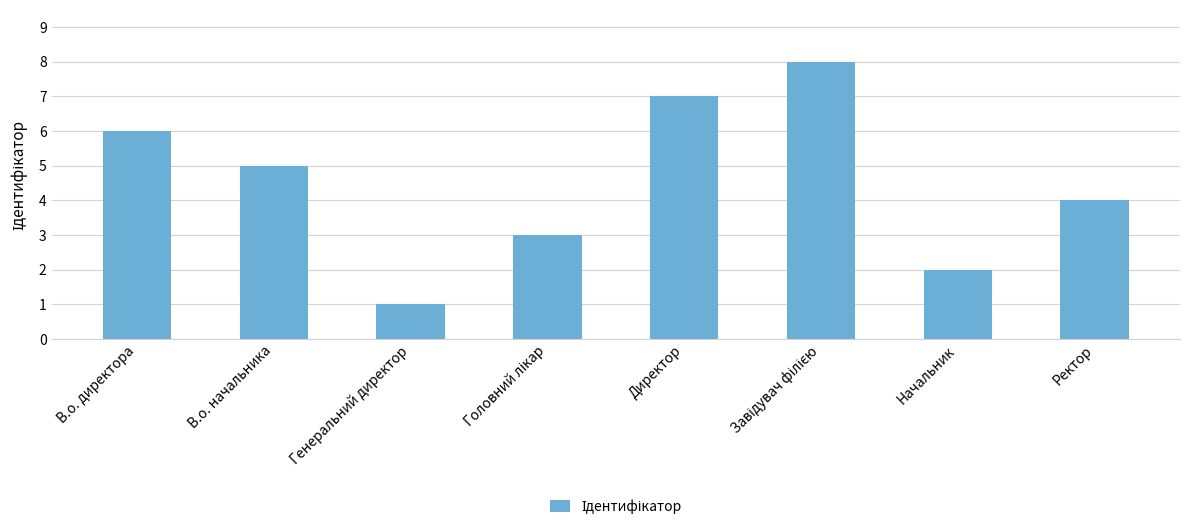

Between В.о. начальника and Начальник, which is larger?

В.о. начальника